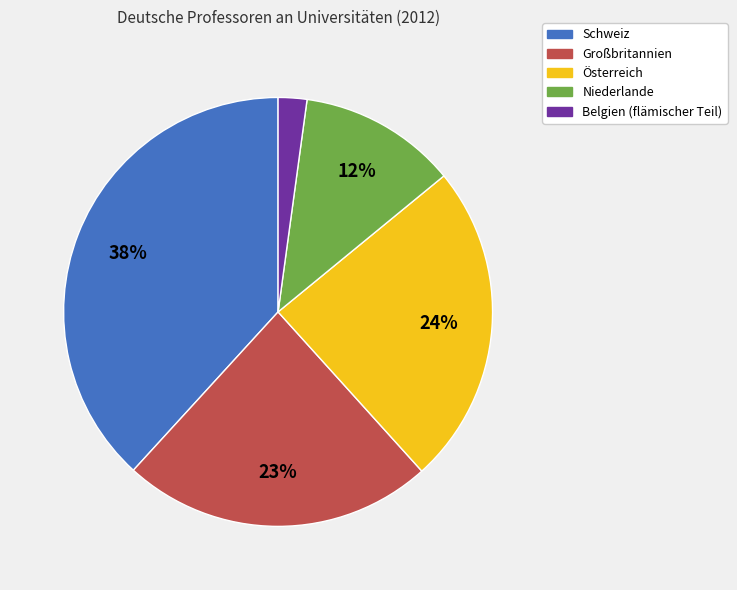

To the nearest percent, what percentage of the pie is Belgien (flämischer Teil)?

2%